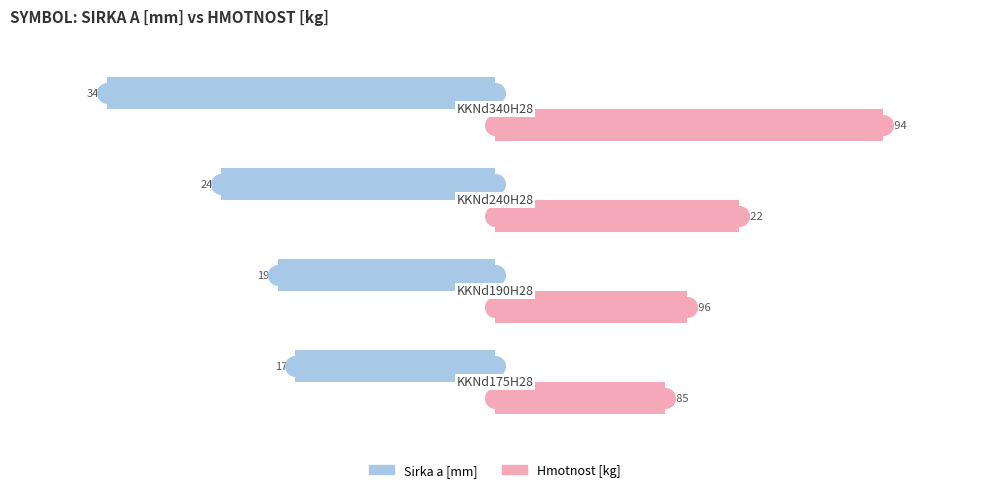

Is the value of Sirka a [mm] at 2 greater than the value of Hmotnost [kg] at 0?

No